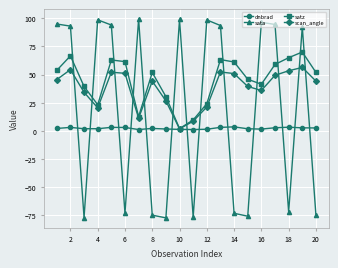

What is the value of the scan_angle point at the 19th from the left?

56.3